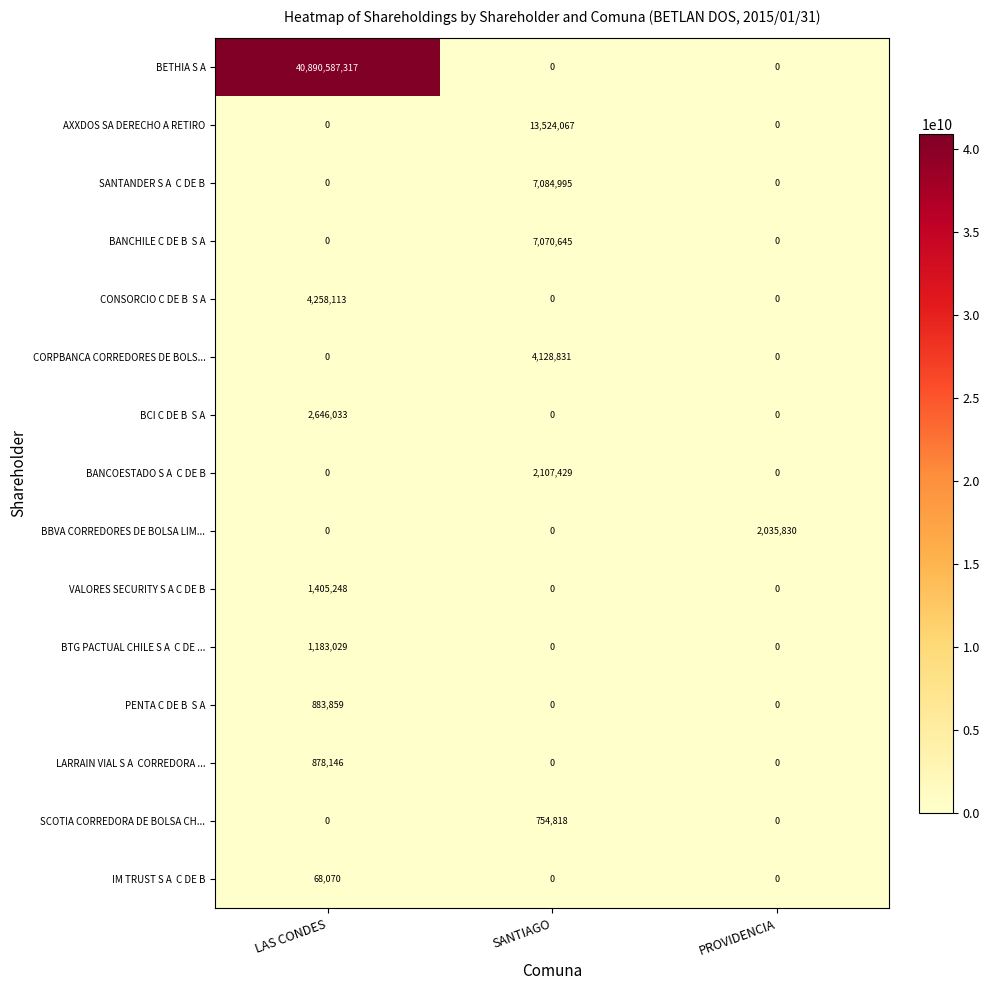

What is the maximum value for BBVA CORREDORES DE BOLSA LIM...?

2035830